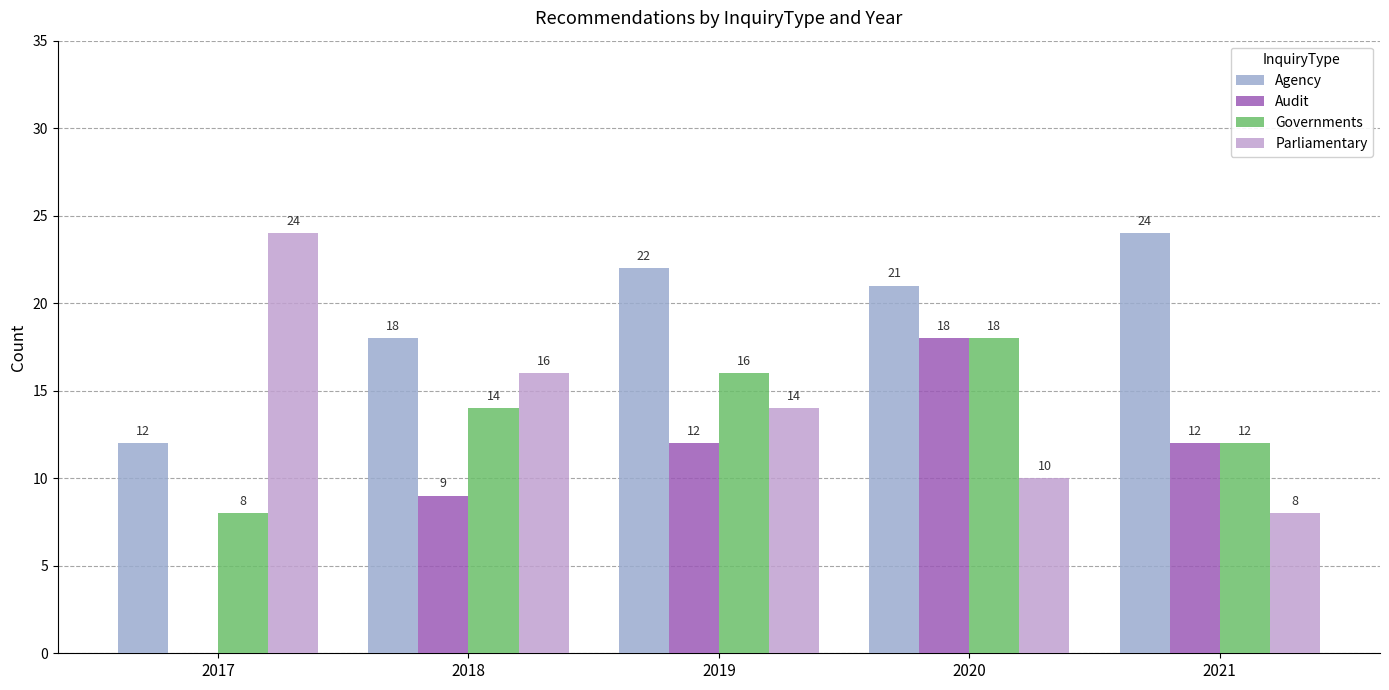

Count the number of categories in the chart.

5